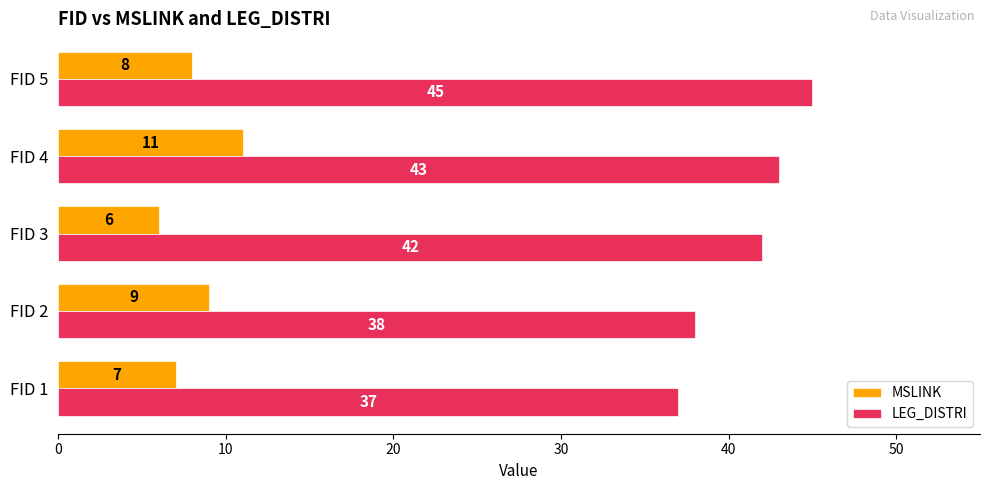

The LEG_DISTRI series shows 37 at FID 1. True or false?

True